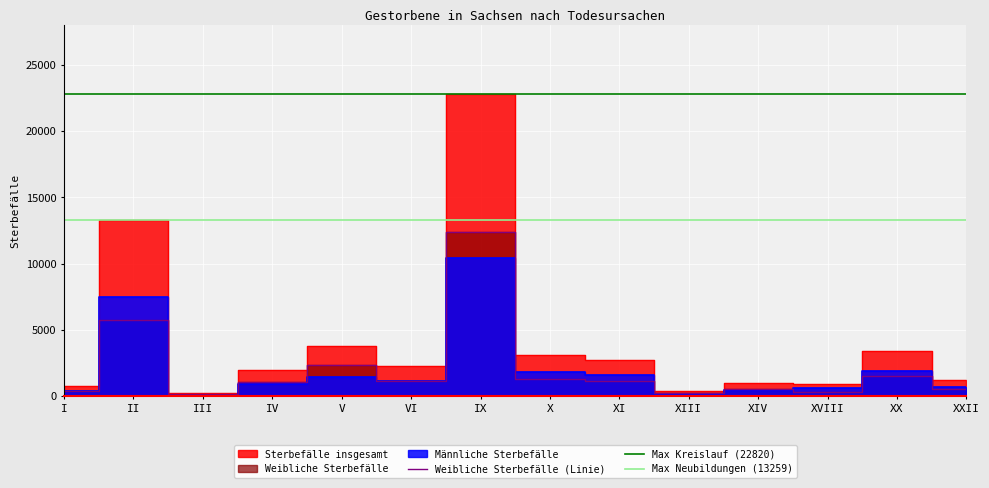

The value of Weibliche Sterbefälle at II is 5748. True or false?

True